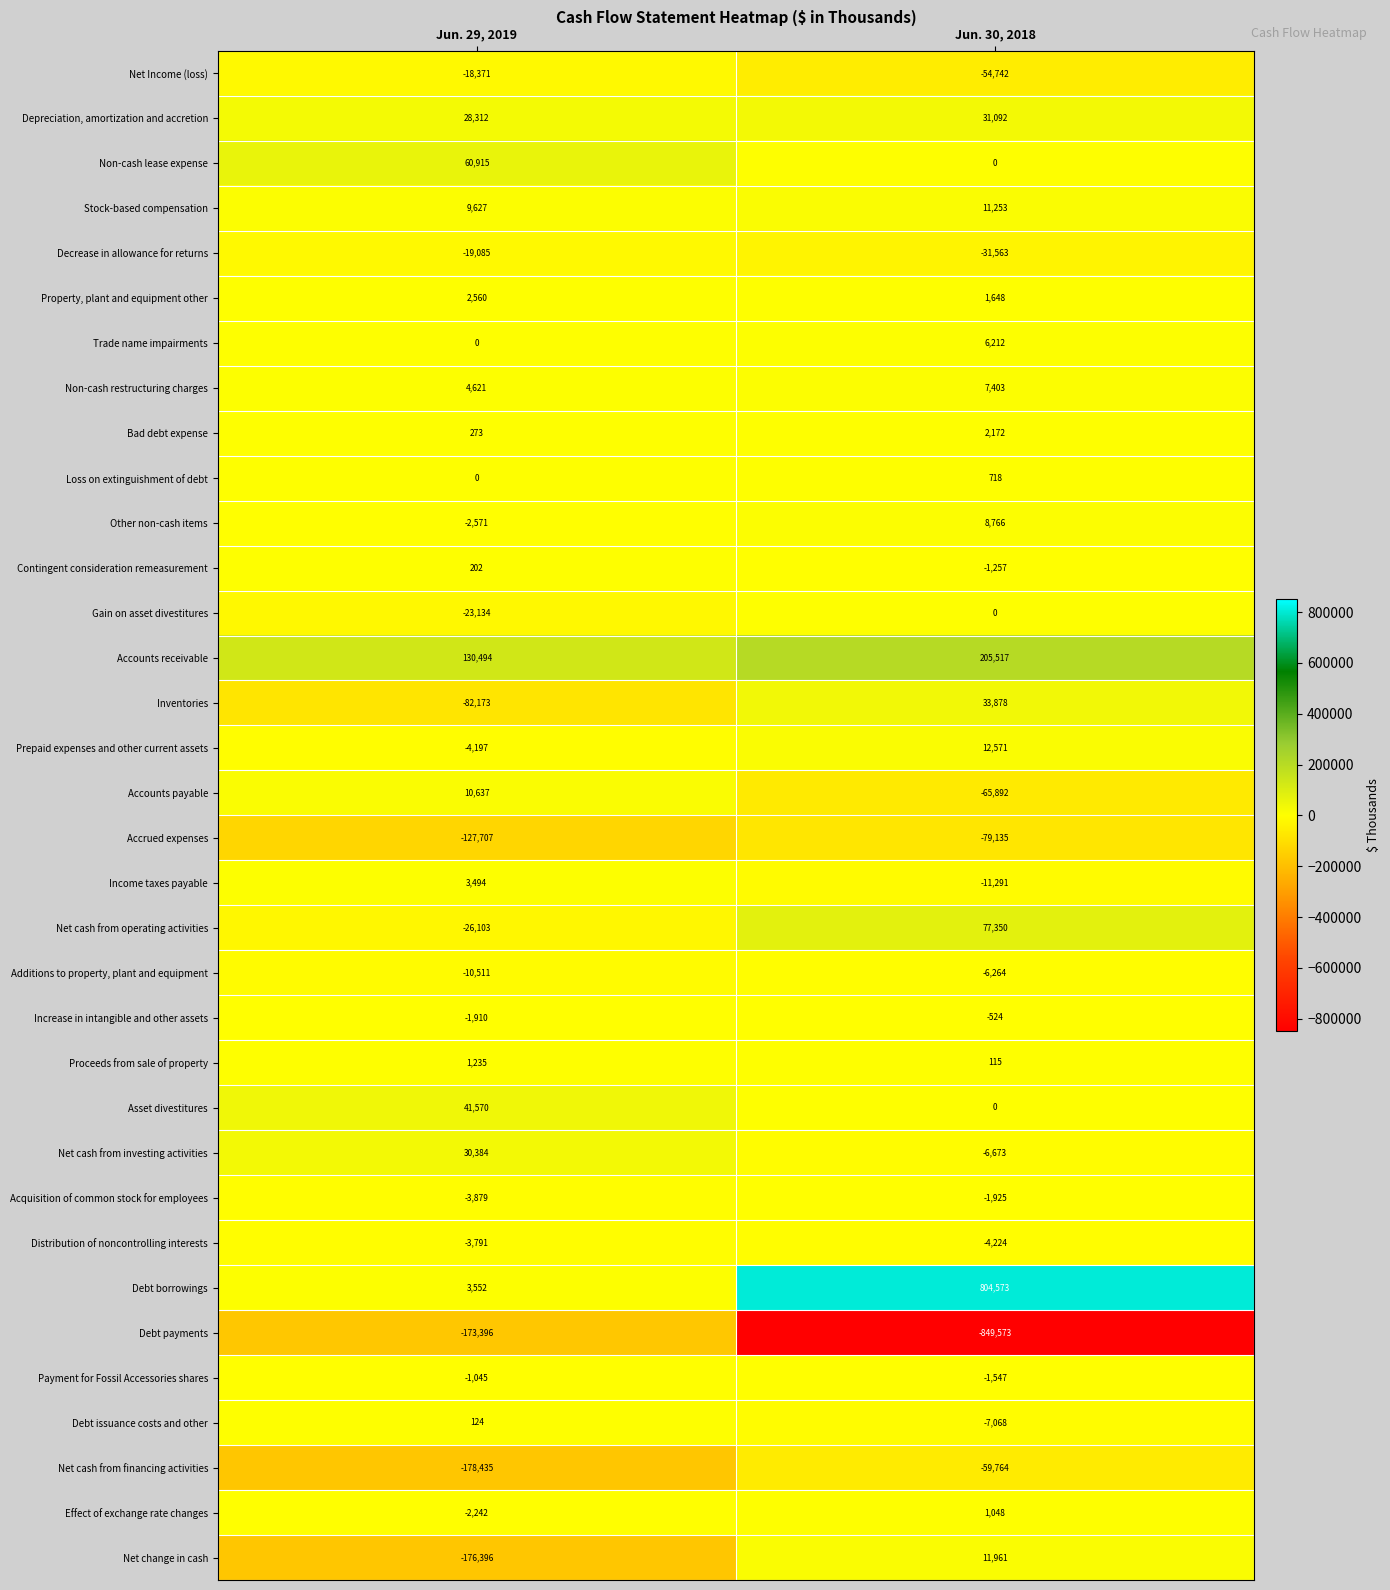

How many distinct data groups are displayed?

34